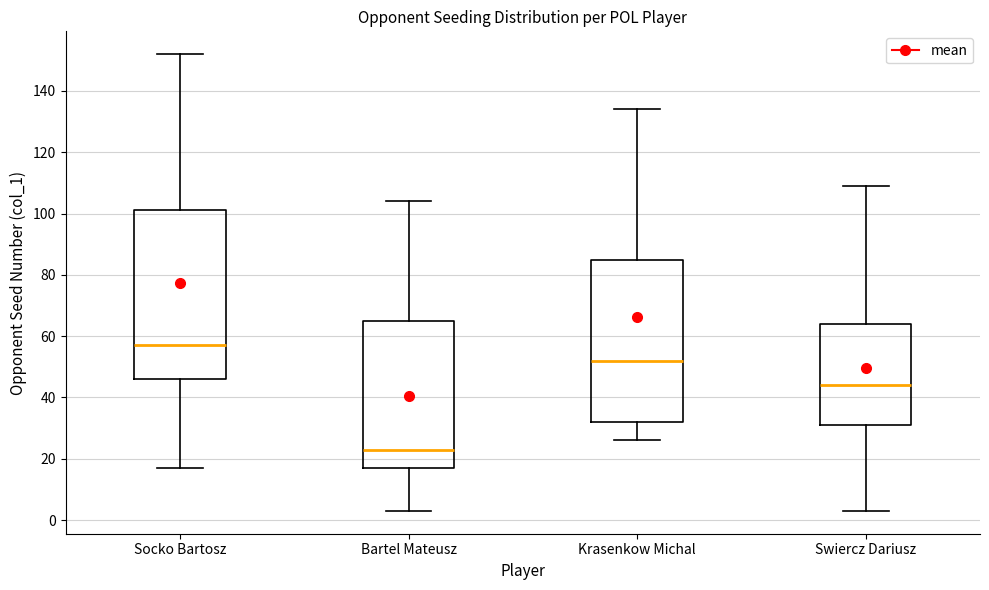

Reading left to right, read every box against the y-axis: the position of its median line, the range the box covers, and the ends of its whiskers. The values are not printed on the chart, so give them approximately, as read against the axis.

Socko Bartosz: median 58, box 46 to 102, whiskers 18 to 152
Bartel Mateusz: median 24, box 18 to 66, whiskers 4 to 104
Krasenkow Michal: median 52, box 32 to 86, whiskers 26 to 134
Swiercz Dariusz: median 44, box 32 to 64, whiskers 4 to 110